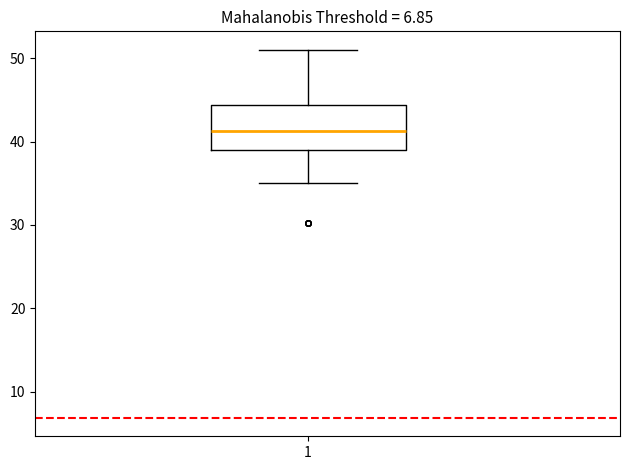

Transcribe this box plot: give where the median line is, the range the box spans, and where the two whiskers end, as read against the y-axis. The values are not printed on the chart, so give them approximately, as read against the axis.

median 41, box 39 to 44, whiskers 35 to 51